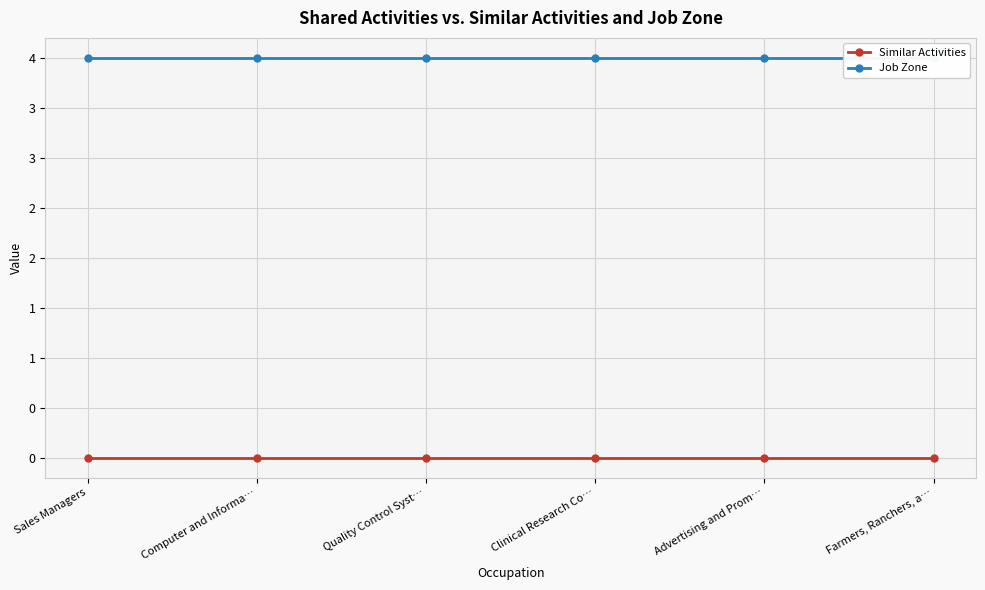

Reading left to right, what are all the values shown in this chart?

Similar Activities: Sales Managers=0	Computer and Informa…=0	Quality Control Syst…=0	Clinical Research Co…=0	Advertising and Prom…=0	Farmers, Ranchers, a…=0
Job Zone: Sales Managers=4	Computer and Informa…=4	Quality Control Syst…=4	Clinical Research Co…=4	Advertising and Prom…=4	Farmers, Ranchers, a…=4